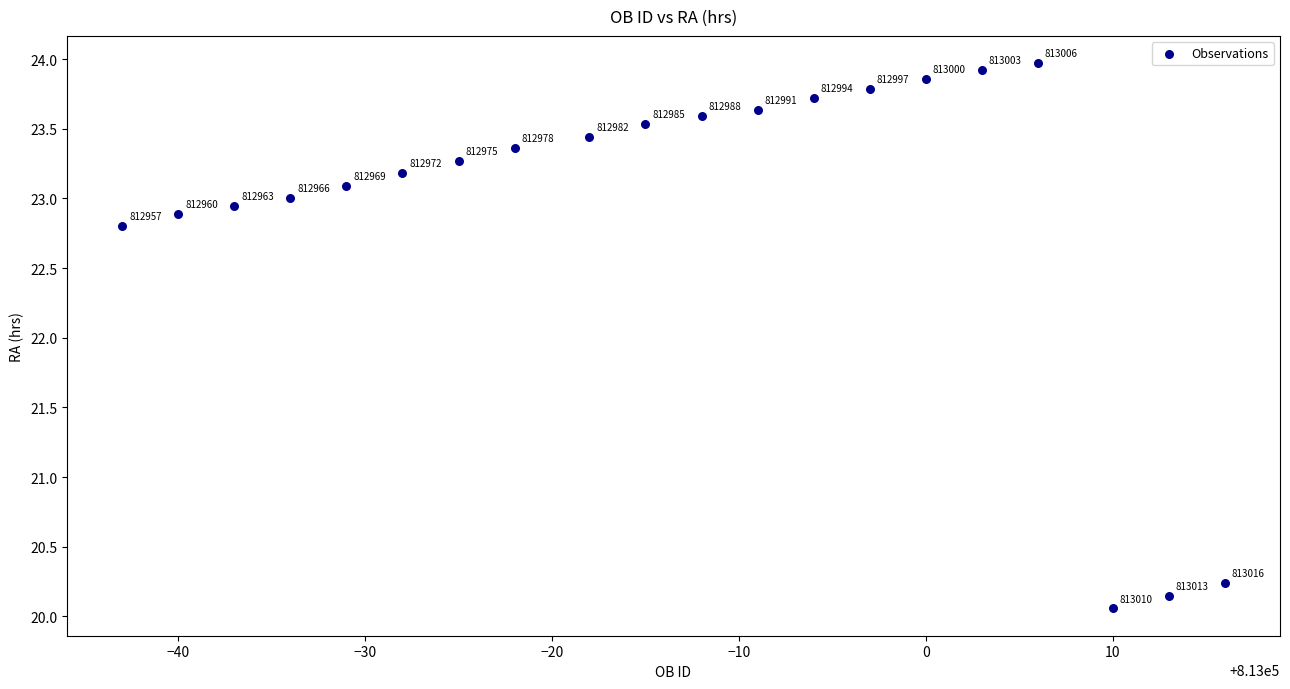

What is the range of Y values (max minus min)?

3.9